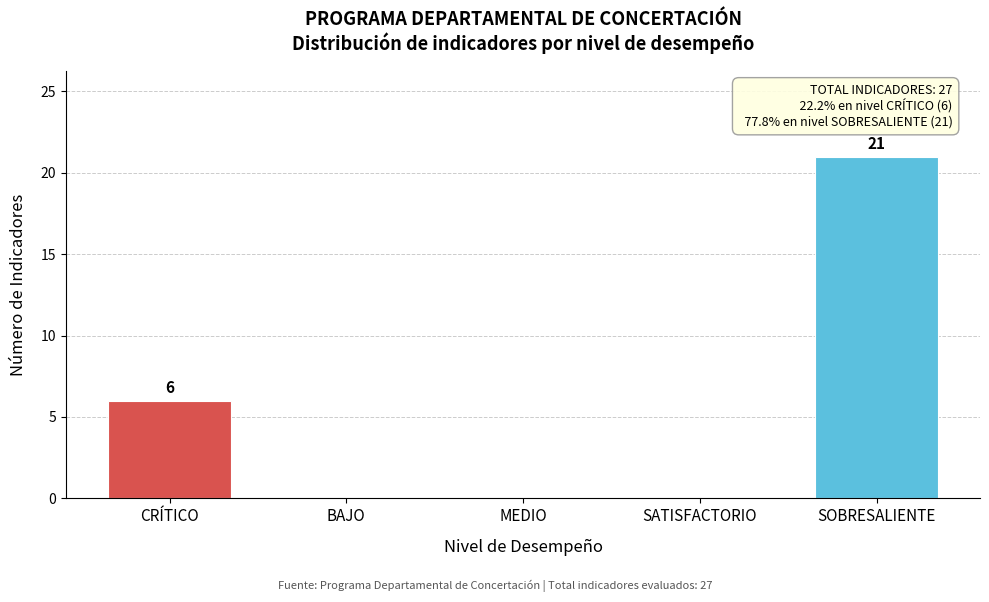

Reading left to right, what are all the values shown in this chart?

CRÍTICO=6	BAJO=0	MEDIO=0	SATISFACTORIO=0	SOBRESALIENTE=21